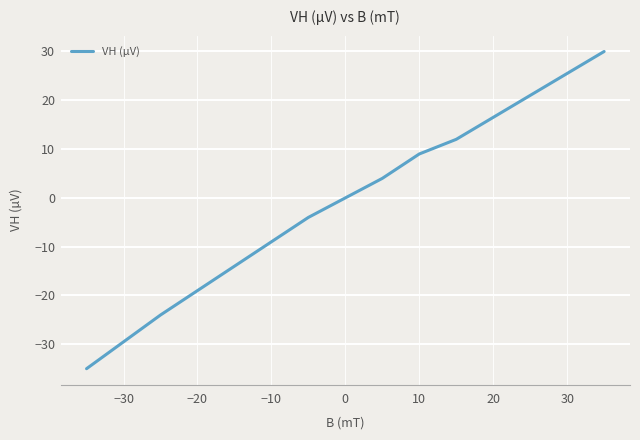

What is the maximum value shown in the chart?

30